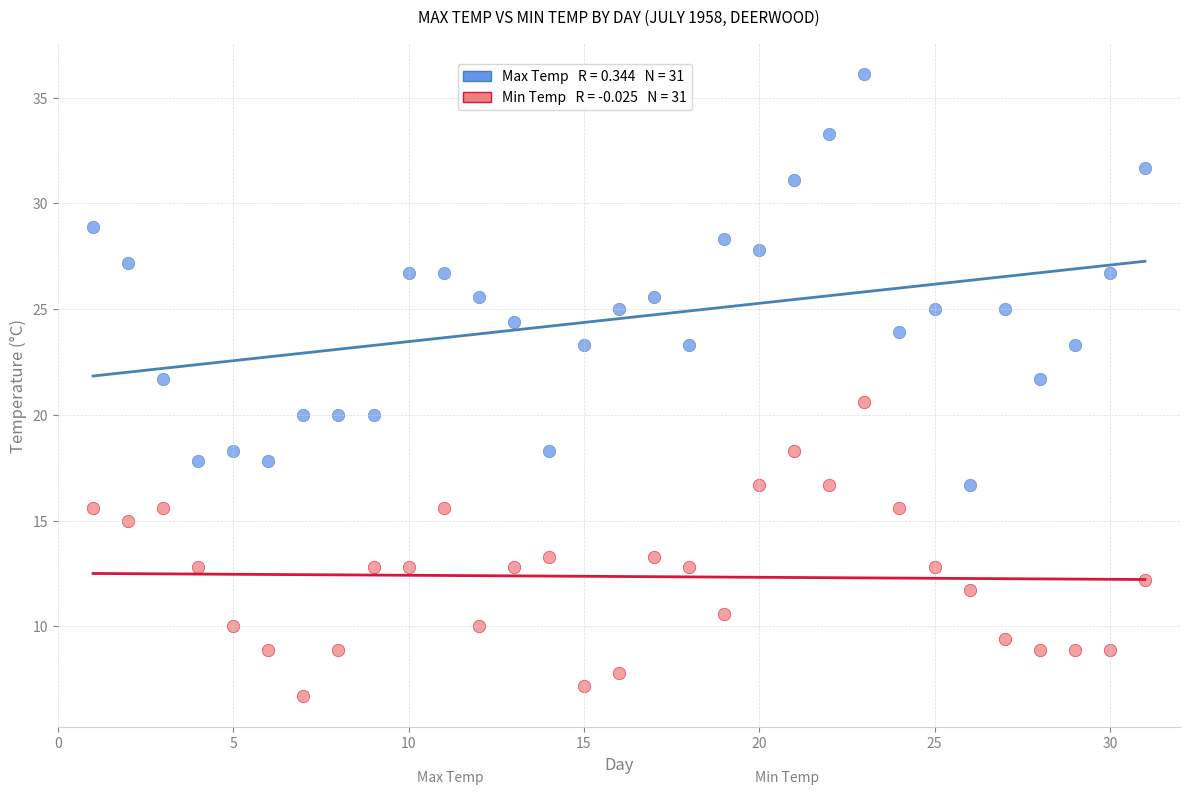

Across all data points, what is the range of X values (max minus min)?

30.0